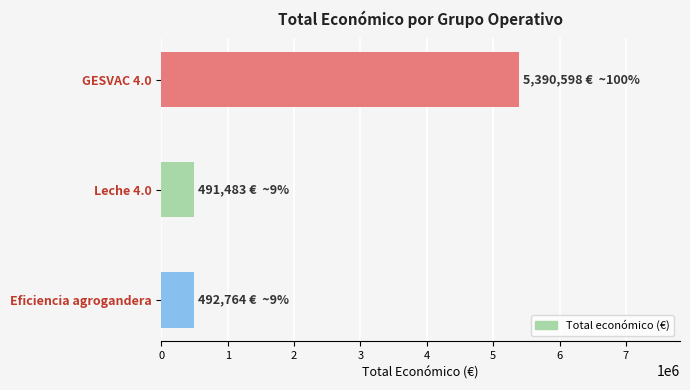

Where is the data nearest to the value 2941040?

Eficiencia agrogandera